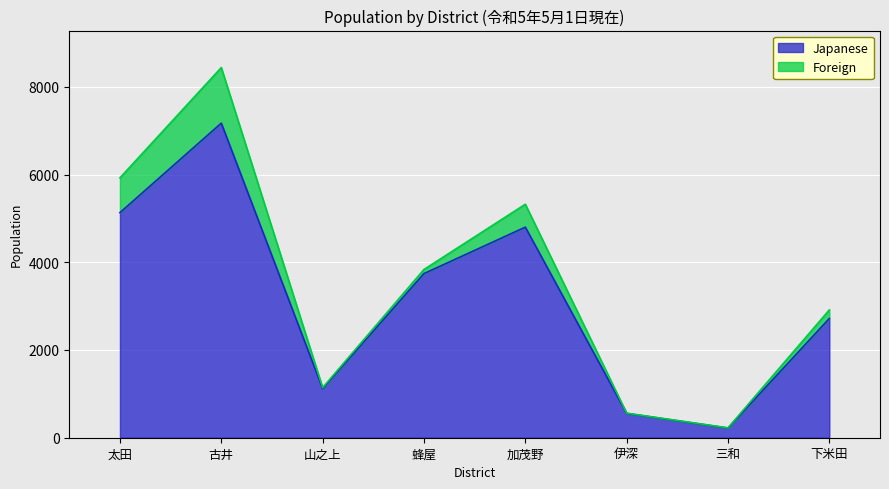

What is the change in value from 古井 to 伊深?

-6617